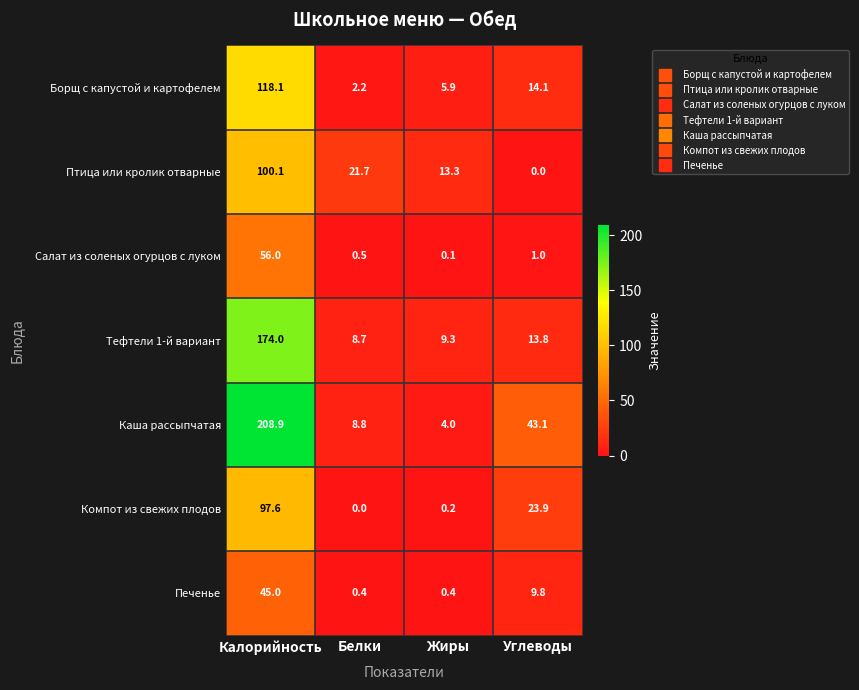

Reading left to right, list all the values displayed in this chart.

Борщ с капустой и картофелем: 118.1	2.2	5.9	14.1
Птица или кролик отварные: 100.1	21.7	13.3	0.0
Салат из соленых огурцов с луком: 56.0	0.5	0.1	1.0
Тефтели 1-й вариант: 174.0	8.7	9.3	13.8
Каша рассыпчатая: 208.9	8.8	4.0	43.1
Компот из свежих плодов: 97.6	0.0	0.2	23.9
Печенье: 45.0	0.4	0.4	9.8